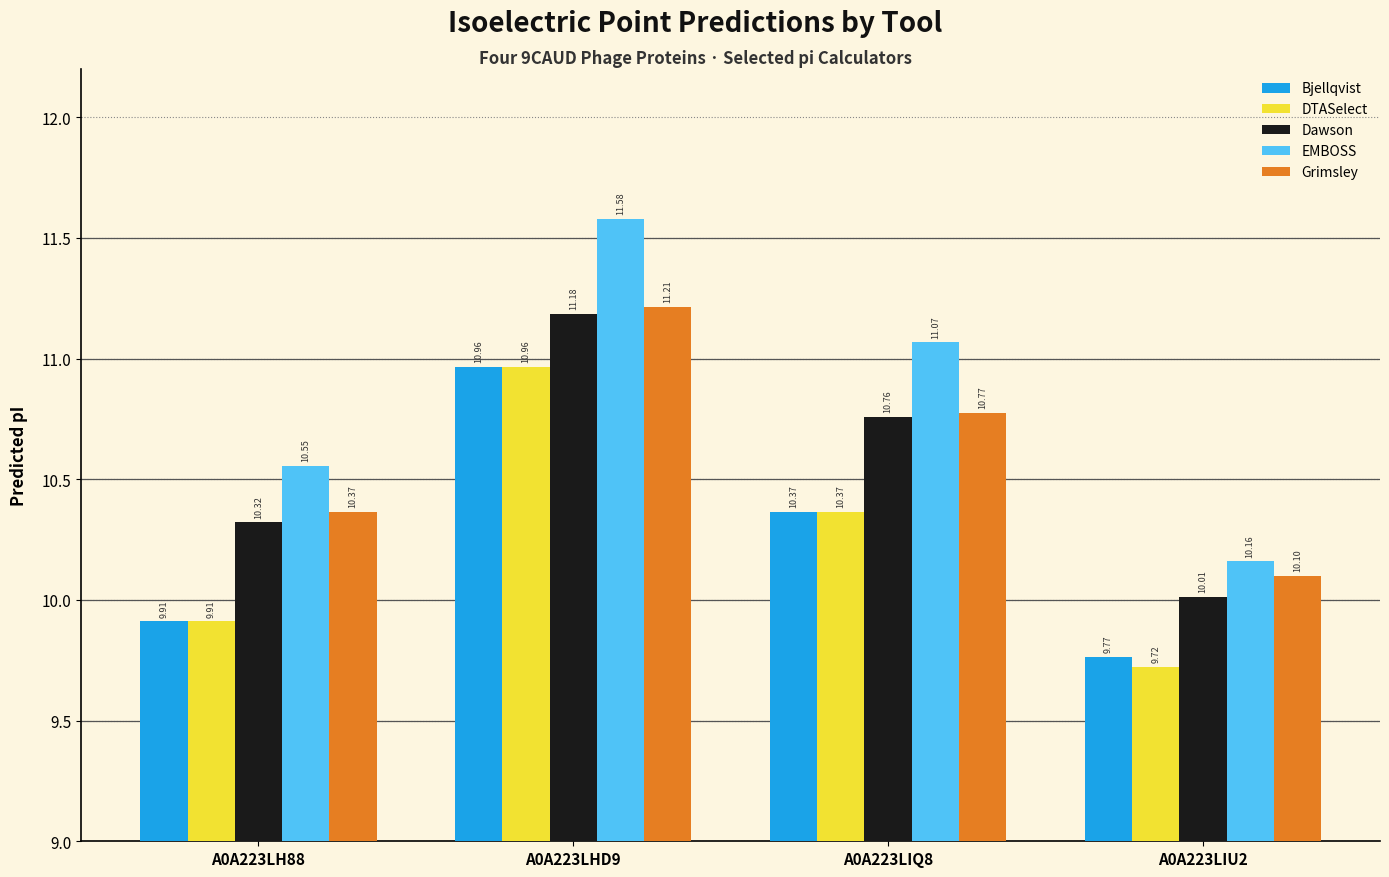

Rank the categories by DTASelect value from lowest to highest.

A0A223LIU2, A0A223LH88, A0A223LIQ8, A0A223LHD9